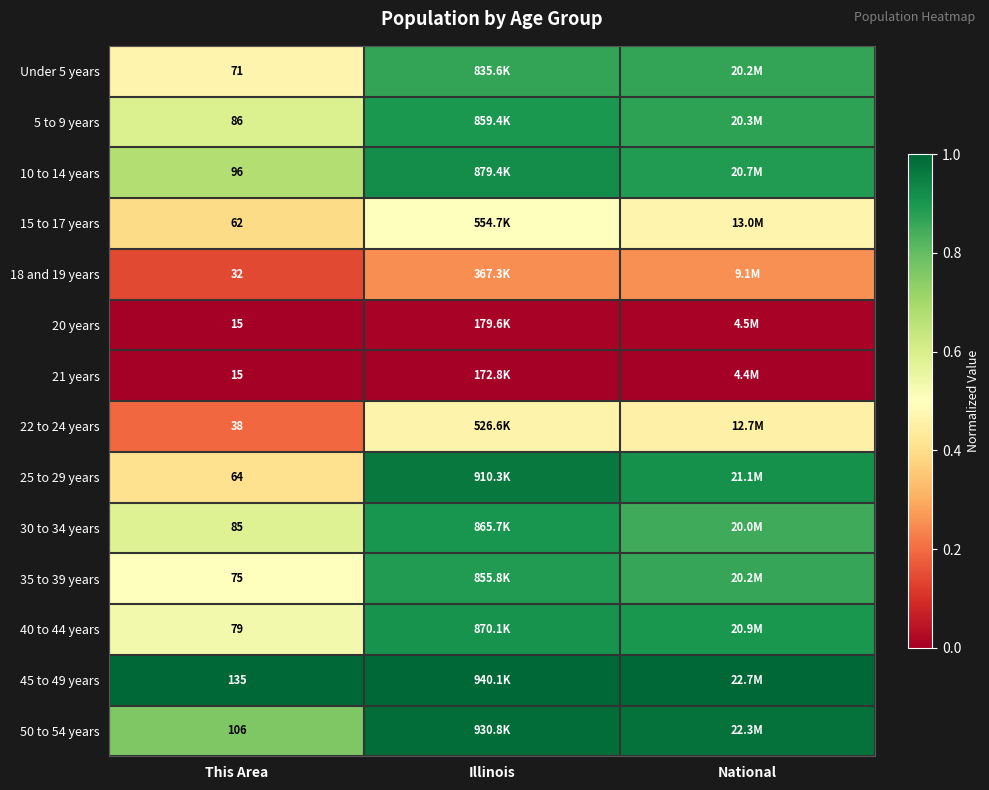

Is it true that 25 to 29 years equals 1.6 at Illinois?

False